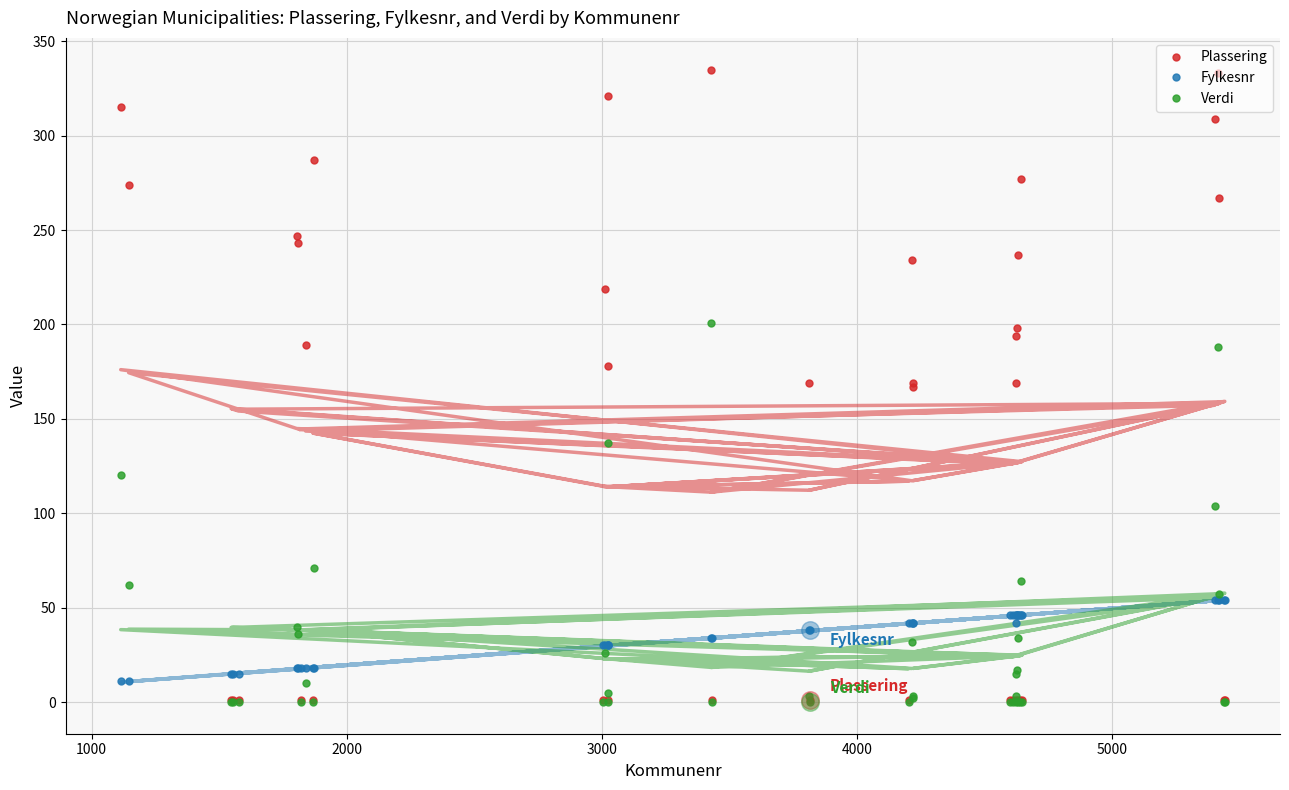

Which series reaches the minimum Y coordinate?

Verdi